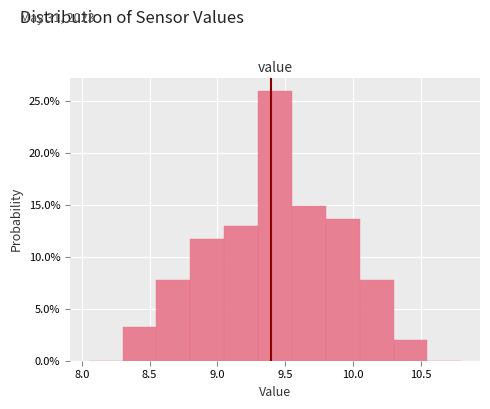

Reading left to right, transcribe this chart: for each bar, give the range it covers on the x-axis and its height. The values are not printed on the chart, so give them approximately, as read against the axis.

8.05 to 8.30: 0
8.30 to 8.55: 3.0
8.55 to 8.80: 8.0
8.80 to 9.05: 11.5
9.05 to 9.30: 13.0
9.30 to 9.55: 26.0
9.55 to 9.80: 15.0
9.80 to 10.05: 13.5
10.05 to 10.30: 8.0
10.30 to 10.55: 2.0
10.55 to 10.80: 0